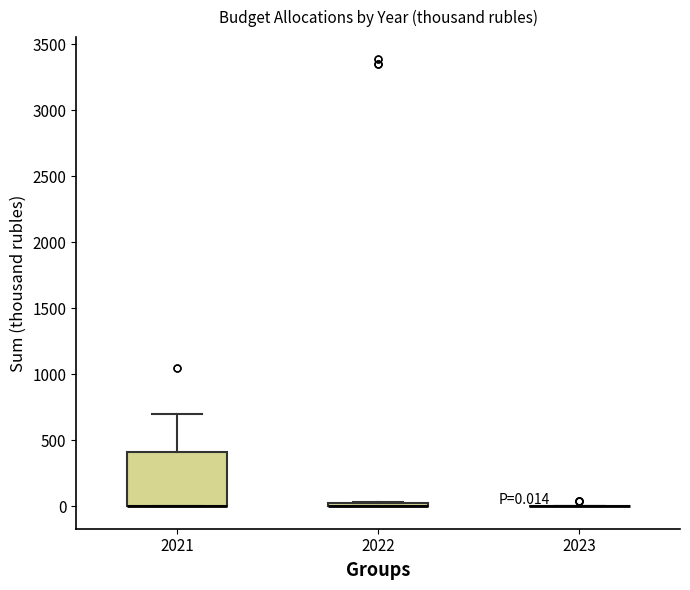

Which box is the tallest, from its lower edge to its upper edge?

2021